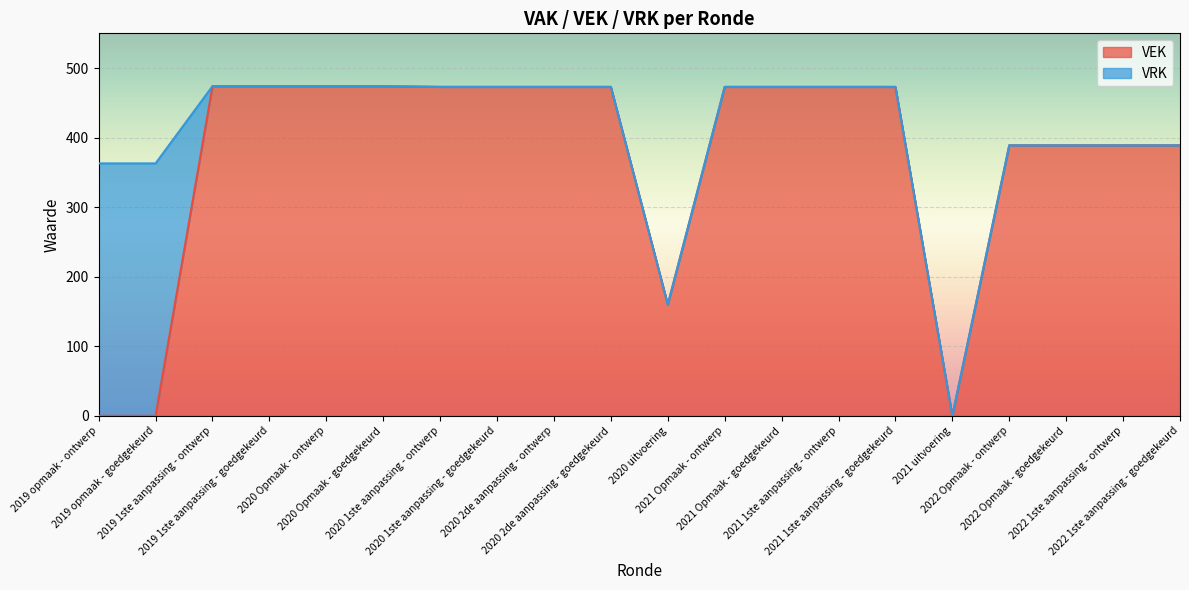

What is the highest value of the VEK series?

474